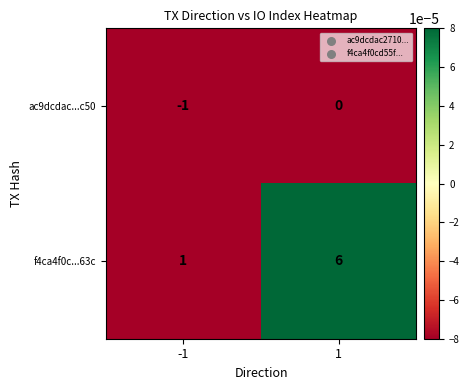

Which series changed the most between -1 and 1?

f4ca4f0c...63c